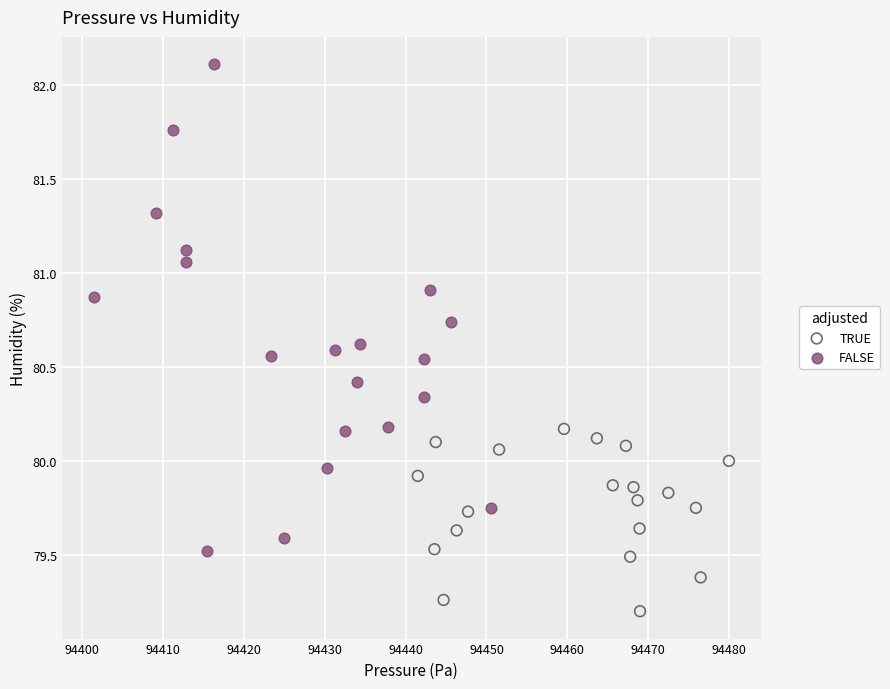

Which series reaches the maximum Y coordinate?

FALSE